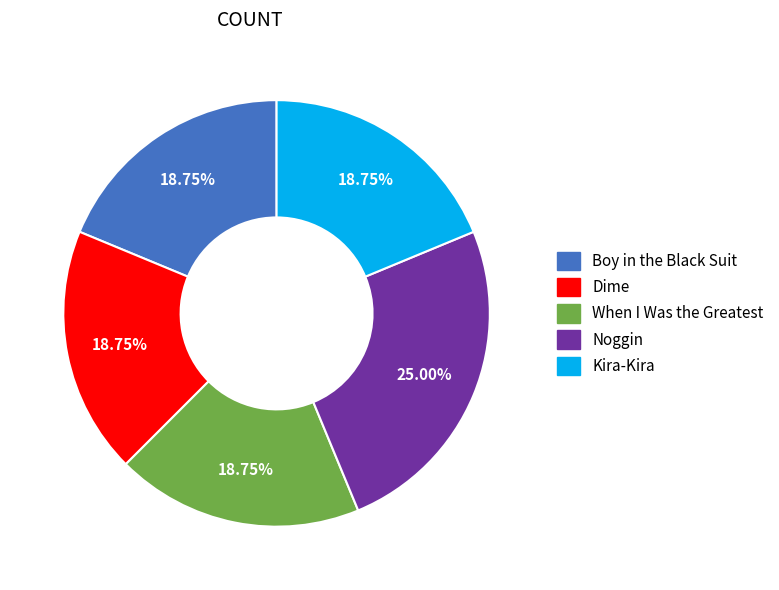

Is there any slice that represents more than half of the pie?

No